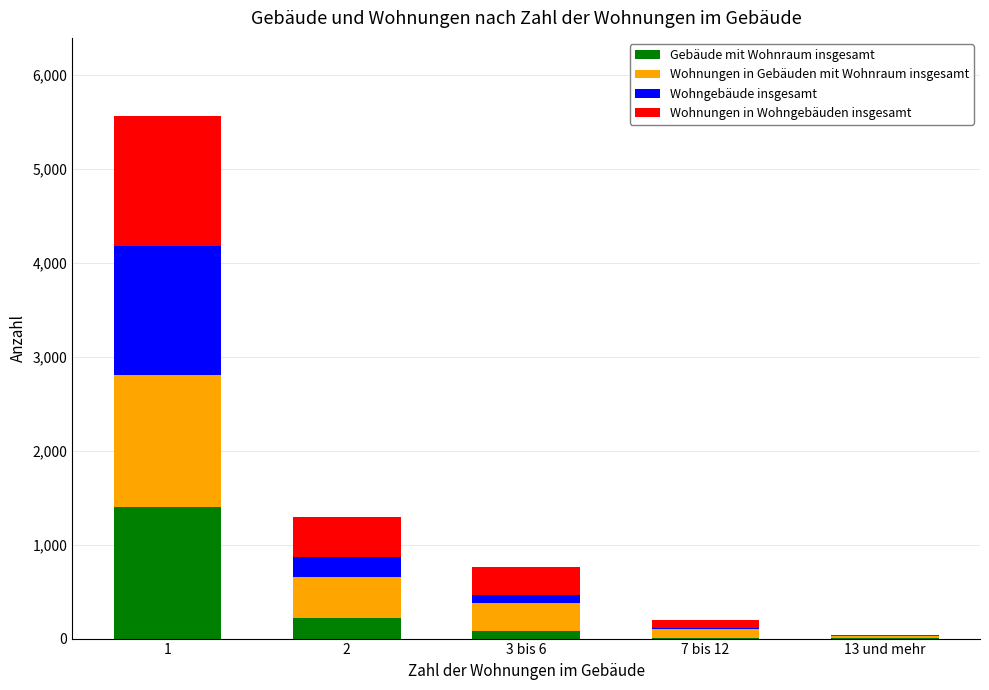

What is the maximum value for Gebäude mit Wohnraum insgesamt?

1401